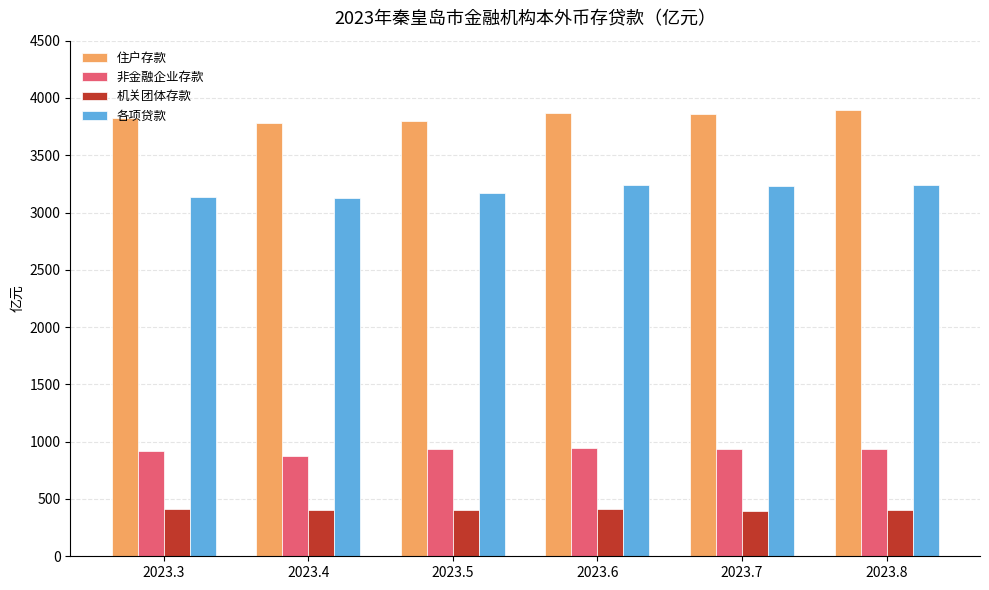

Rank the series by their maximum value, from highest to lowest.

住户存款, 各项贷款, 非金融企业存款, 机关团体存款